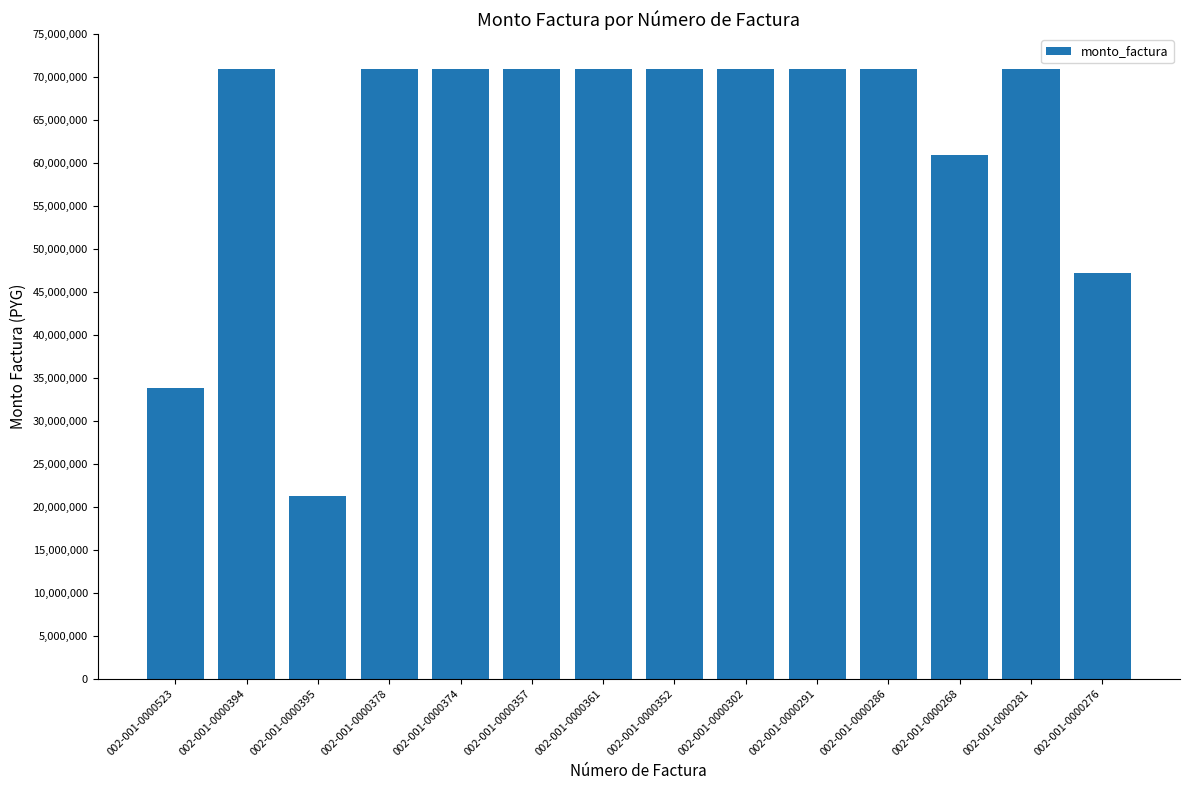

The value at 002-001-0000291 is 70900000. True or false?

True